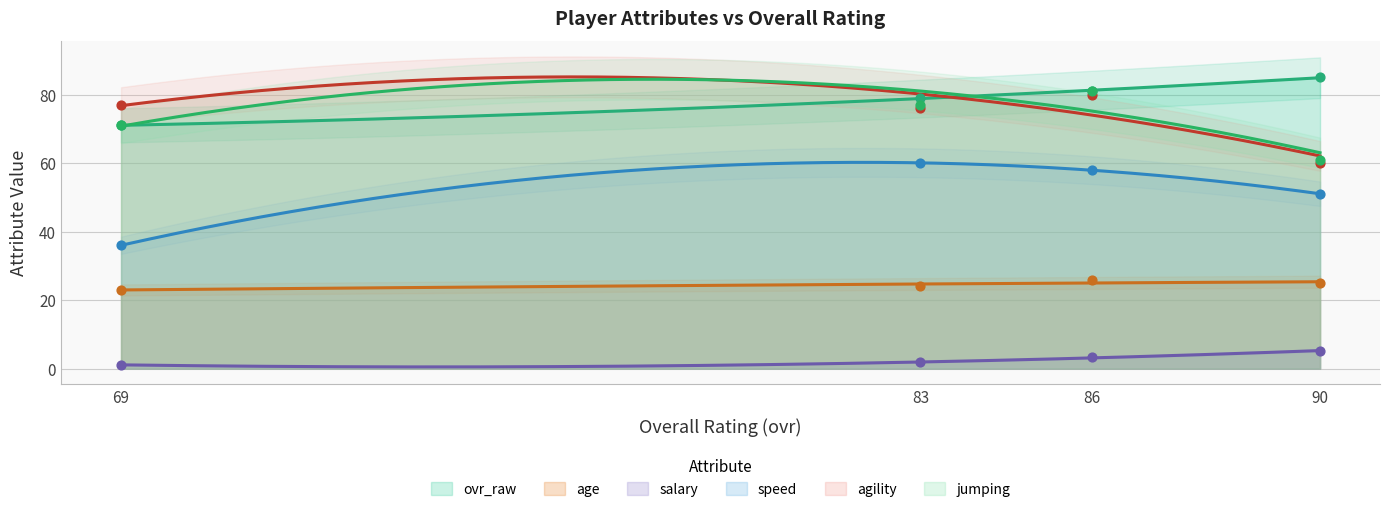

Is the value of ovr_raw at 90 greater than the value of agility at 90?

Yes